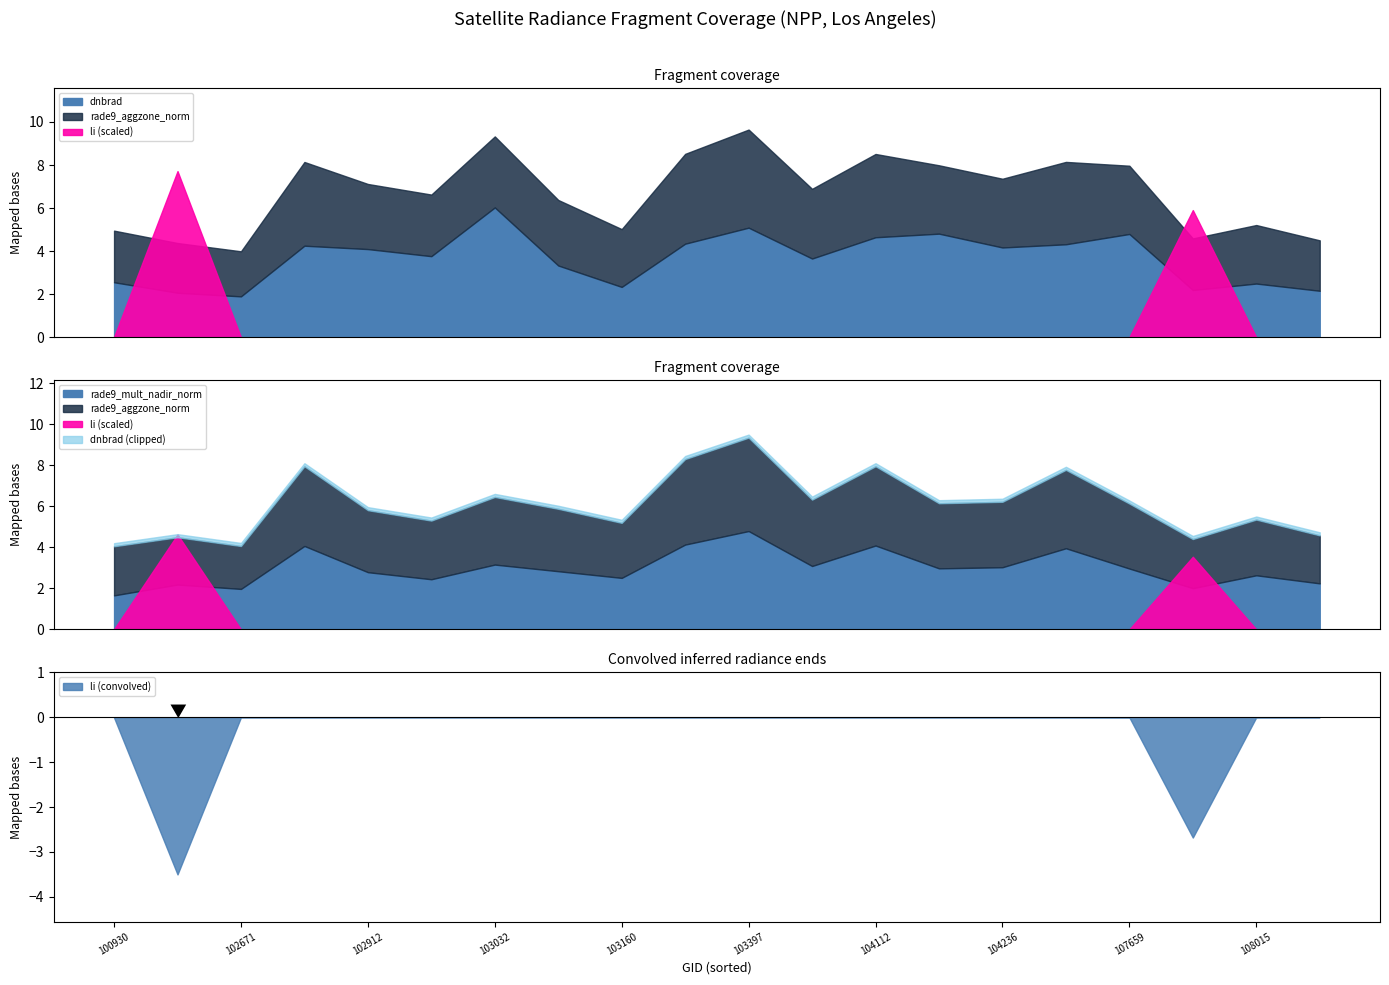

At which label does li reach its minimum?

103397